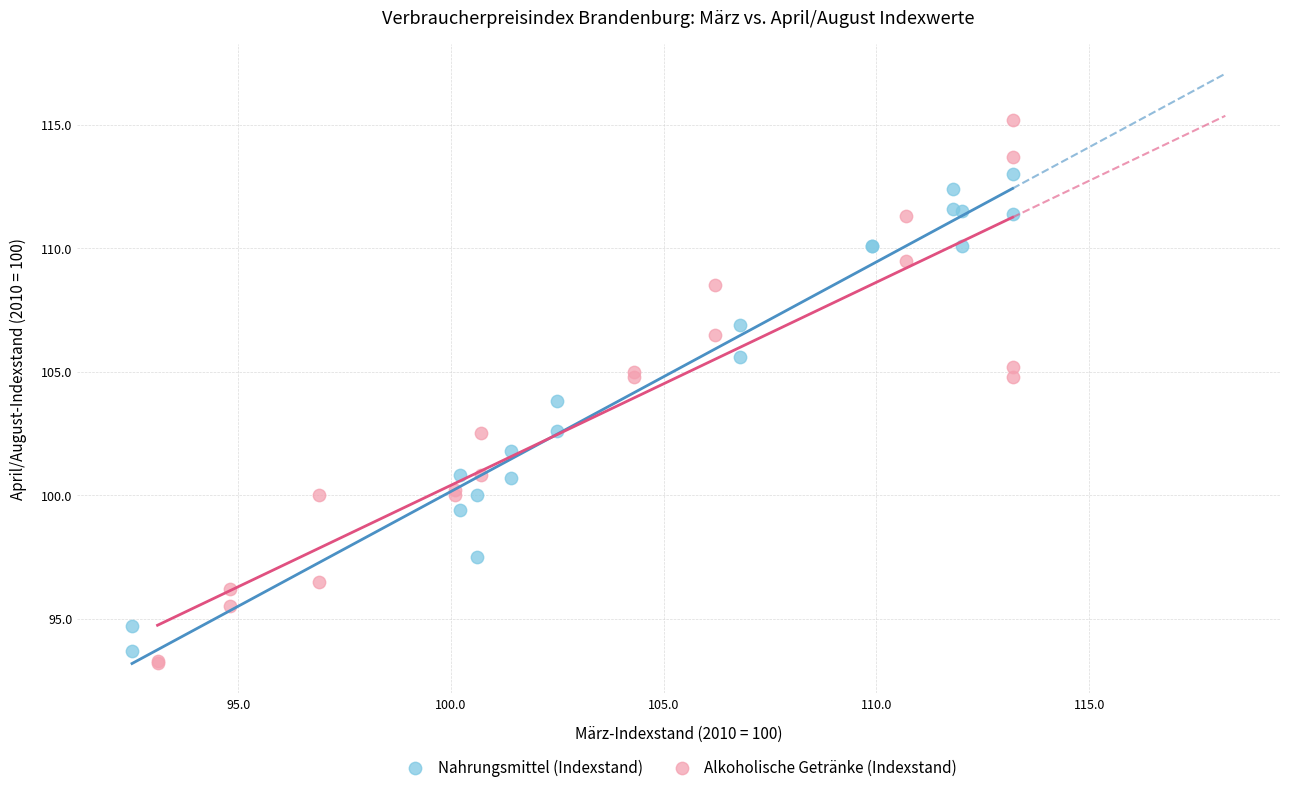

What are all the series names shown in the legend?

Nahrungsmittel (Indexstand), Alkoholische Getränke (Indexstand)